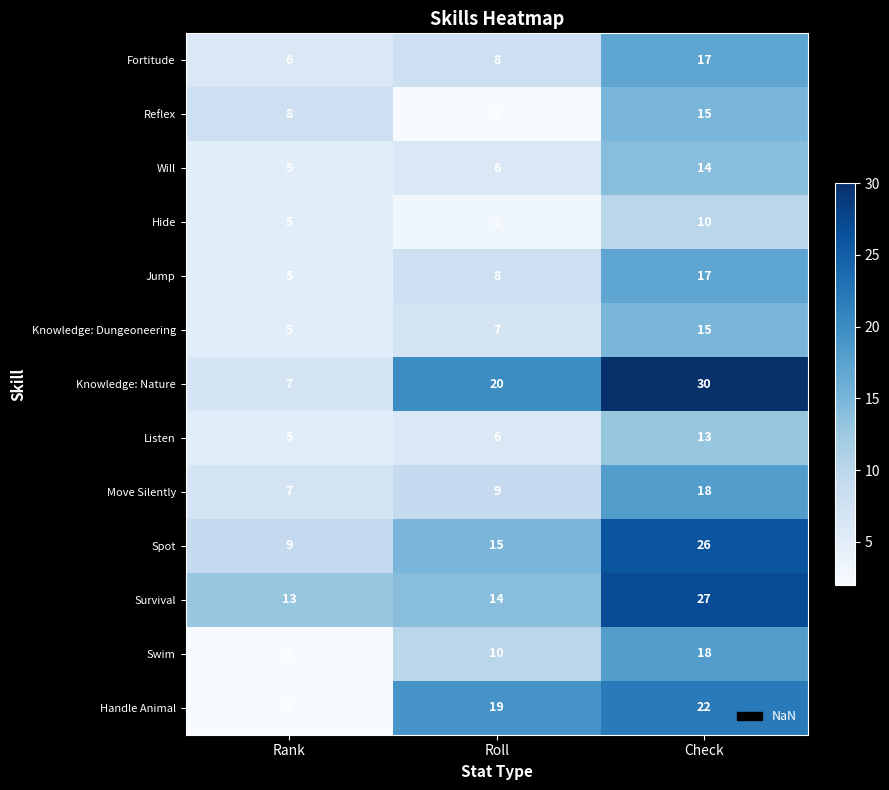

Is it true that Fortitude equals 4 at Roll?

False